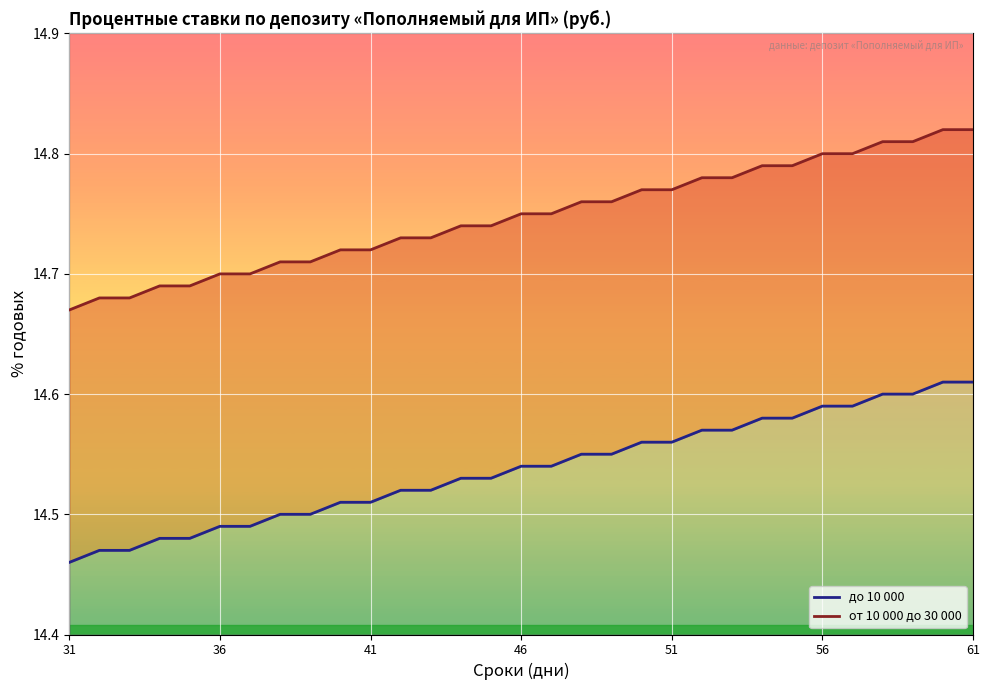

Rank the series by their average value, from highest to lowest.

от 10 000 до 30 000, до 10 000